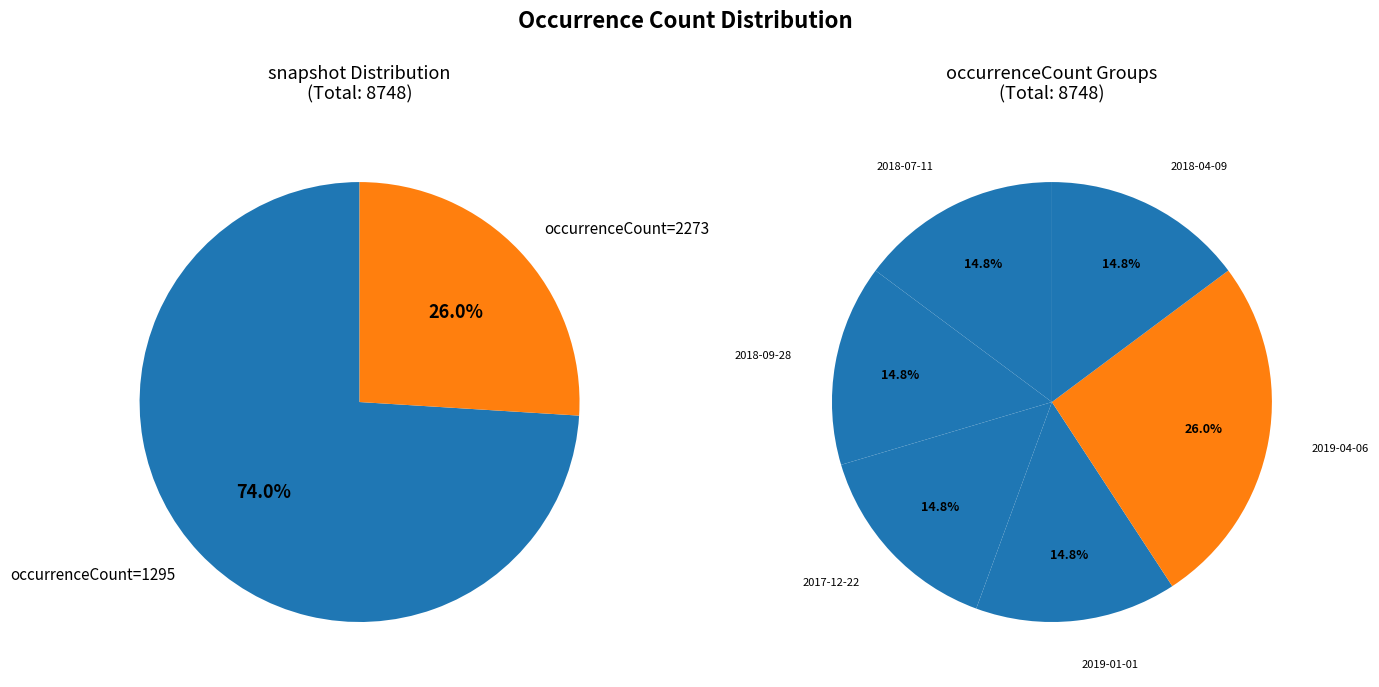

Is the sum of 2018-07-11 and 2017-12-22 greater than half?

No